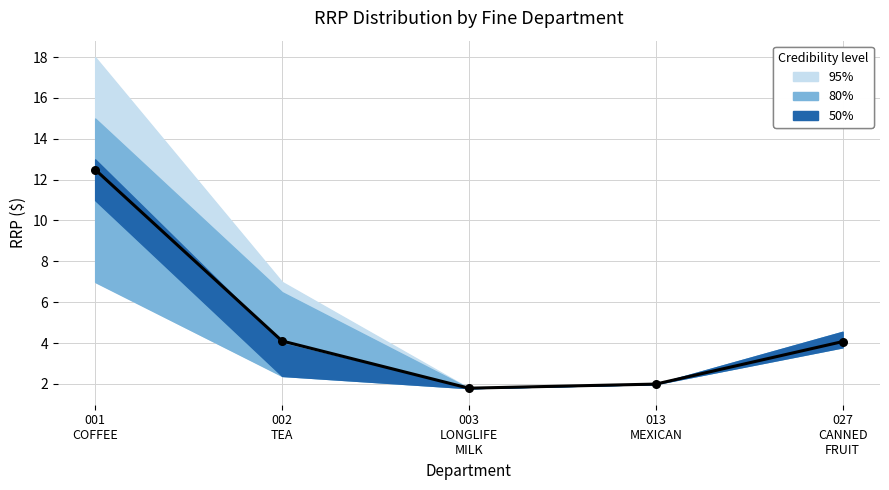

What is the change in value from 001
COFFEE to 027
CANNED
FRUIT?

-8.4